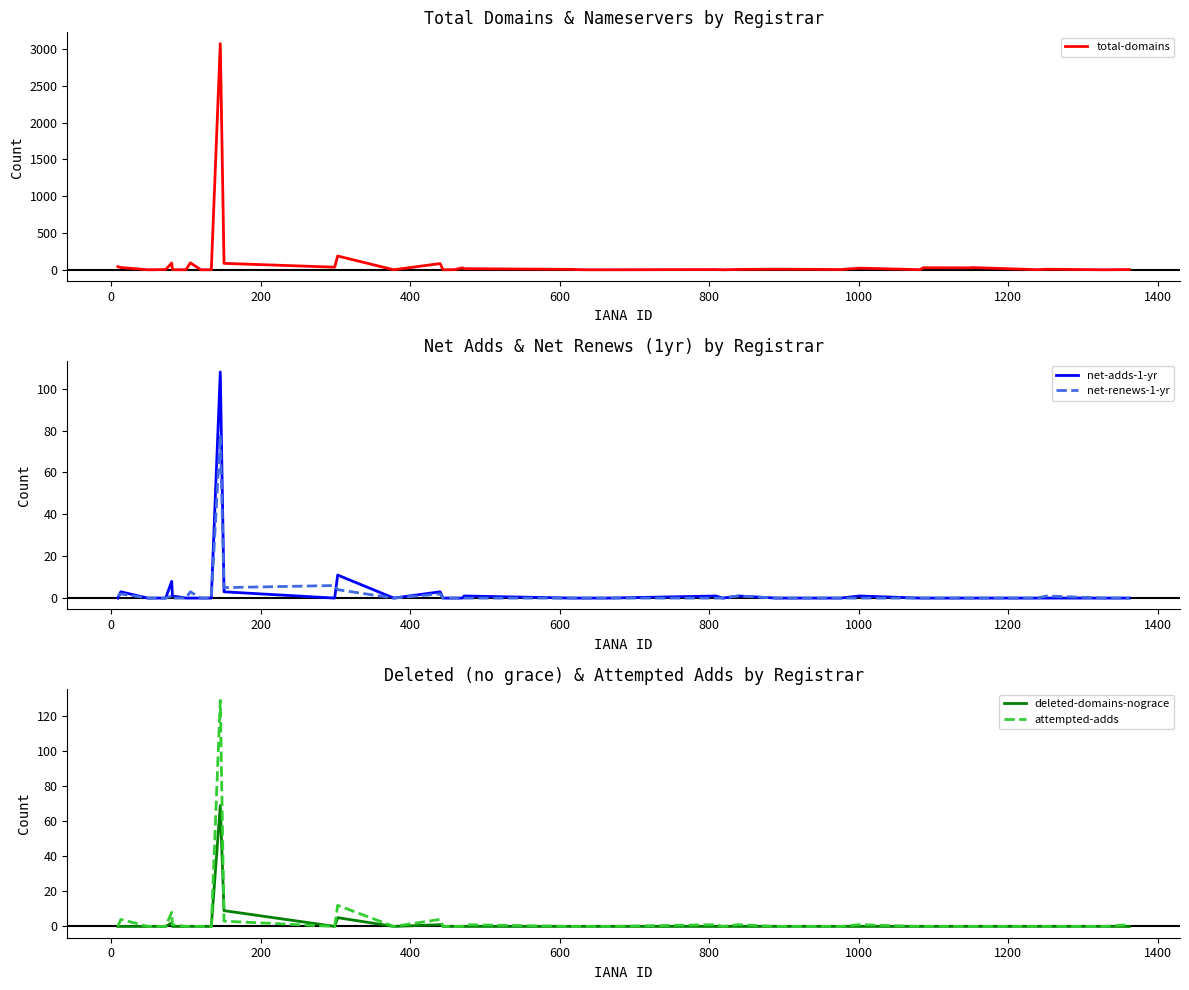

What is the value of the deleted-domains-nograce point at the 6th from the left?

2